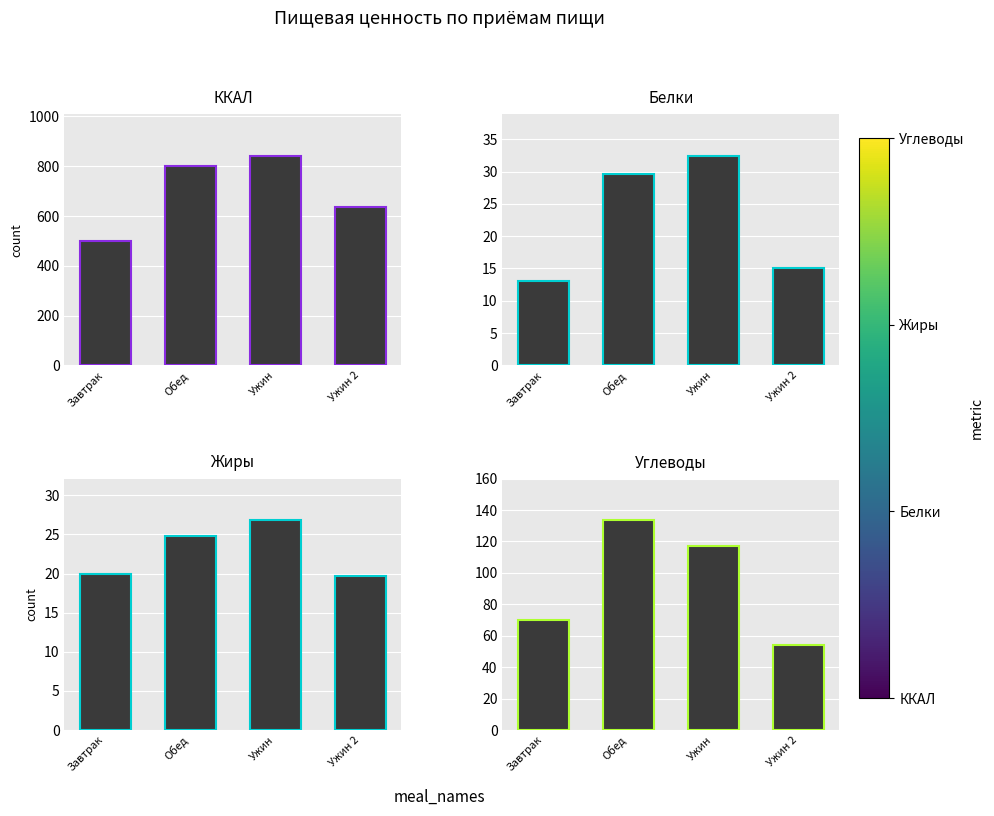

Reading right to left, list all the values displayed in this chart.

ККАЛ: Ужин 2=638.0	Ужин=841.5	Обед=802.8	Завтрак=498.4
Белки: Ужин 2=15.1	Ужин=32.4	Обед=29.6	Завтрак=13.1
Жиры: Ужин 2=19.7	Ужин=26.8	Обед=24.8	Завтрак=19.9
Углеводы: Ужин 2=54.2	Ужин=117.2	Обед=133.4	Завтрак=70.3